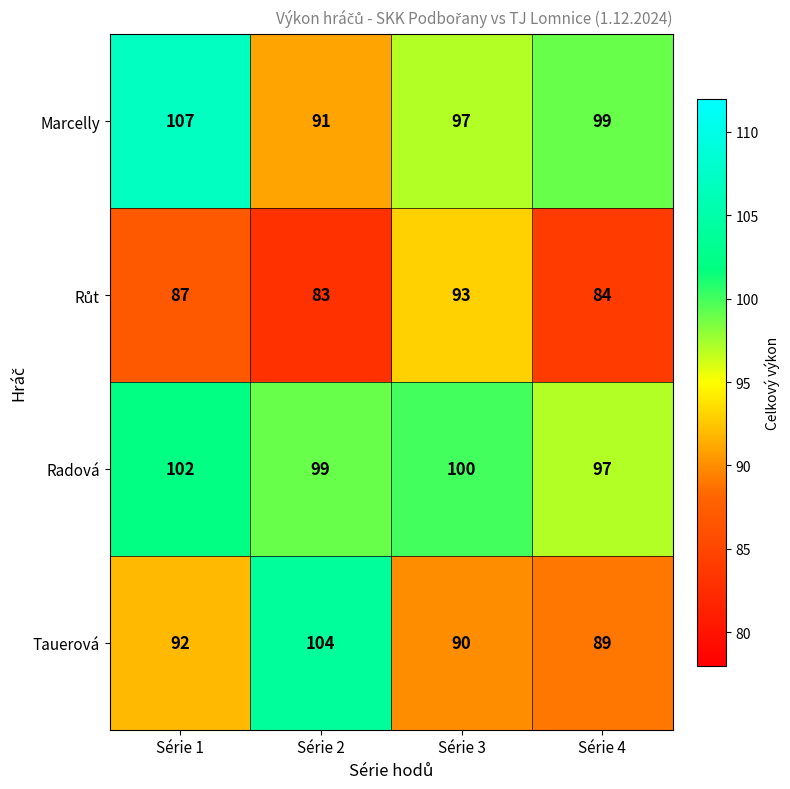

The value of Marcelly at Série 3 is 97. True or false?

True